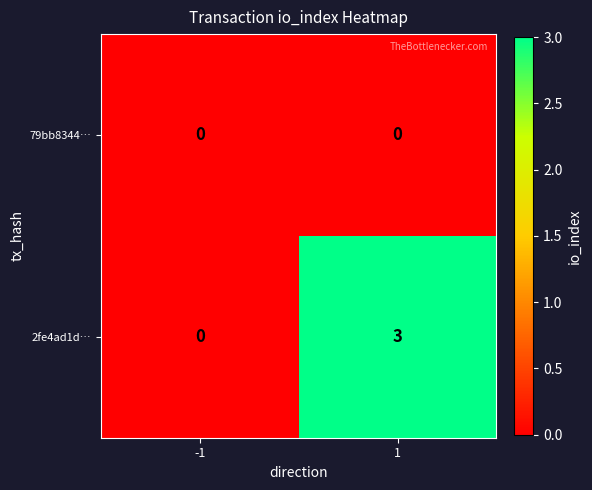

List the series in order of their overall mean, highest first.

2fe4ad1d…, 79bb8344…